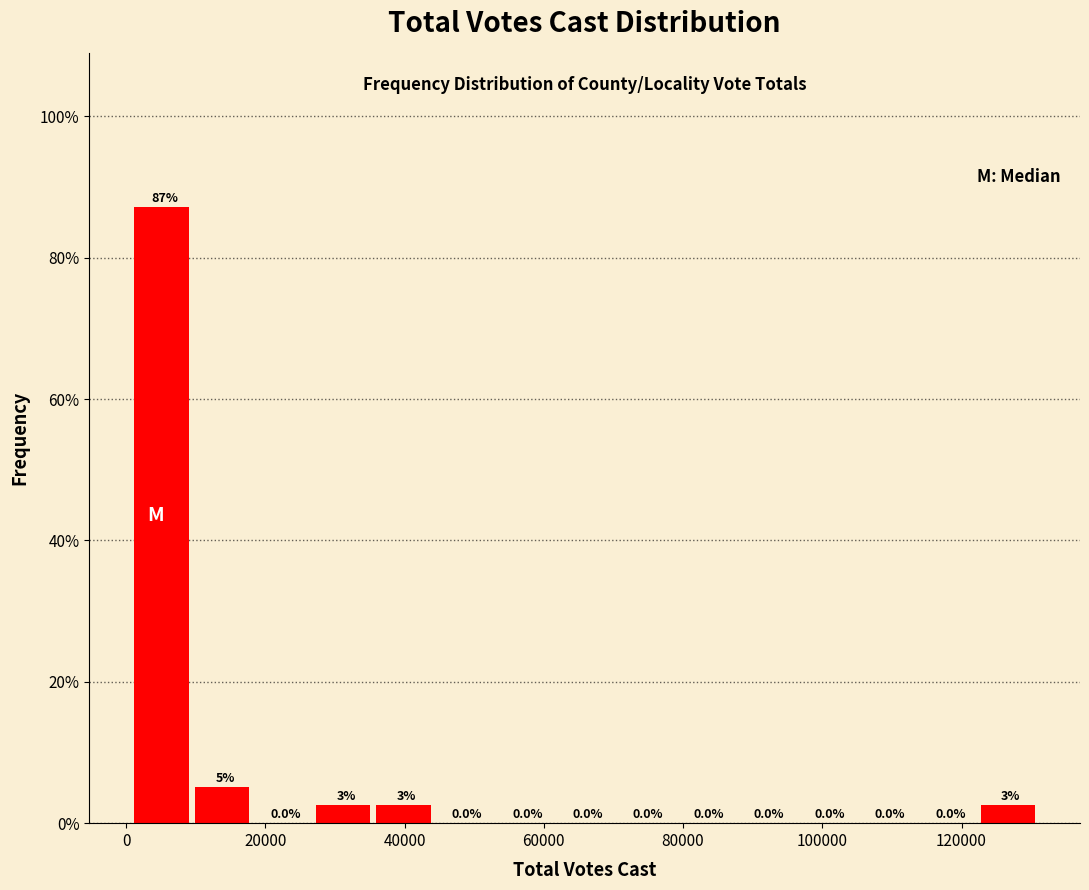

Which range on the x-axis has the tallest bar?

2000 to 10000